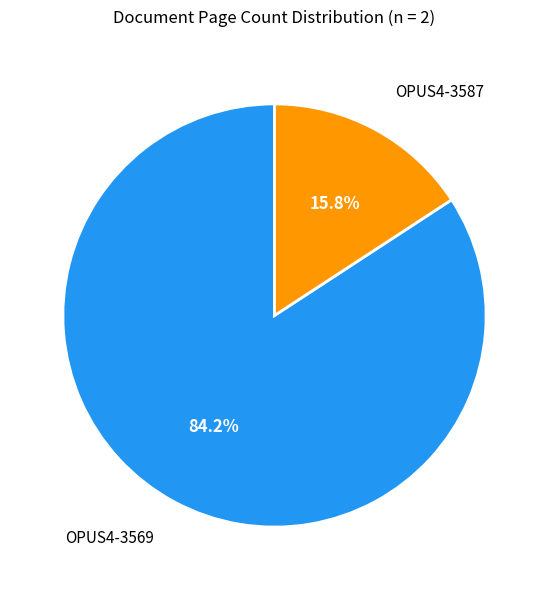

Does any single category account for the majority?

Yes